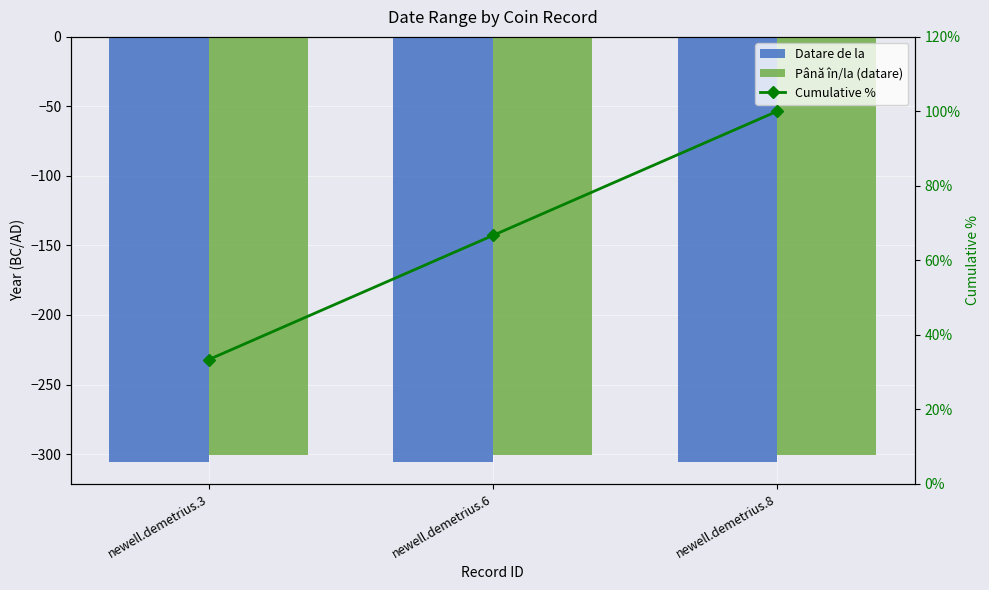

Reading left to right, what are all the values shown in this chart?

Datare de la: -306.0	-306.0	-306.0
Până în/la (datare): -301.0	-301.0	-301.0
Cumulative %: 33.3	66.7	100.0